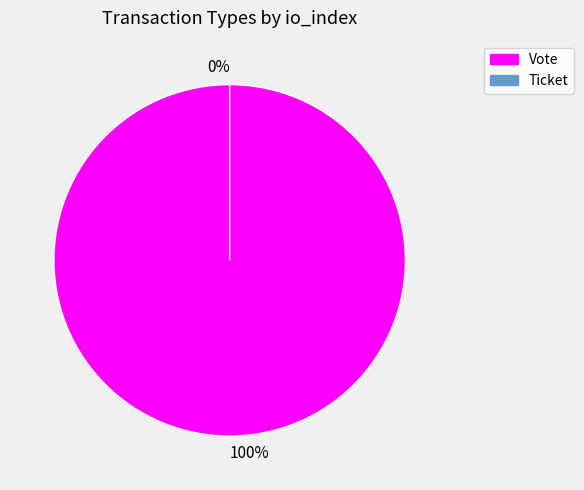

Does any single category account for the majority?

Yes